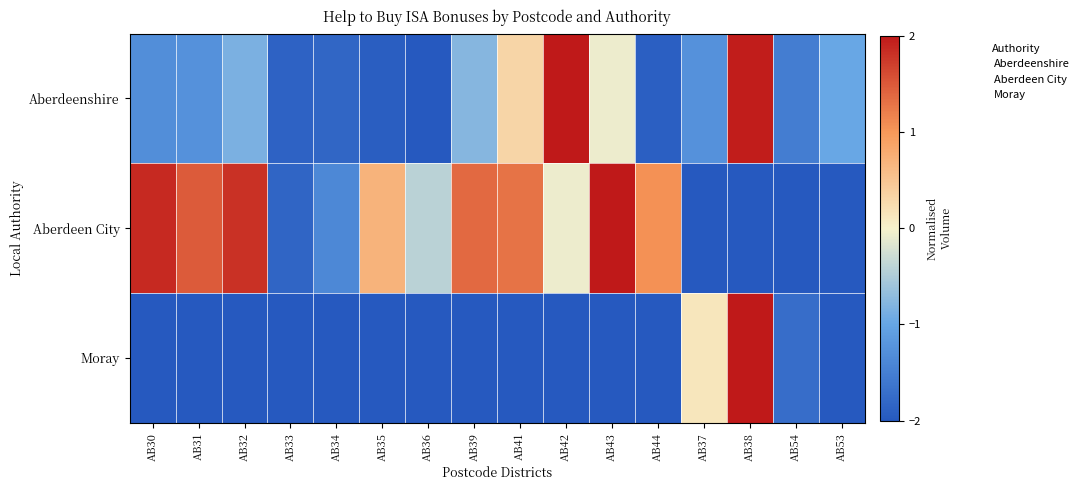

Reading left to right, transcribe all the data shown in this chart.

Aberdeenshire: AB30=-1.3	AB31=-1.3	AB32=-0.9	AB33=-1.9	AB34=-1.8	AB35=-1.9	AB36=-2.0	AB39=-0.8	AB41=0.3	AB42=2.0	AB43=-0.1	AB44=-1.9	AB37=-1.3	AB38=2.0	AB54=-1.5	AB53=-1.0
Aberdeen City: AB30=1.9	AB31=1.5	AB32=1.8	AB33=-1.8	AB34=-1.4	AB35=0.7	AB36=-0.4	AB39=1.4	AB41=1.3	AB42=-0.1	AB43=2.0	AB44=1.1	AB37=-2.0	AB38=-2.0	AB54=-2.0	AB53=-2.0
Moray: AB30=-2.0	AB31=-2.0	AB32=-2.0	AB33=-2.0	AB34=-2.0	AB35=-2.0	AB36=-2.0	AB39=-2.0	AB41=-2.0	AB42=-2.0	AB43=-2.0	AB44=-2.0	AB37=0.1	AB38=2.0	AB54=-1.7	AB53=-2.0